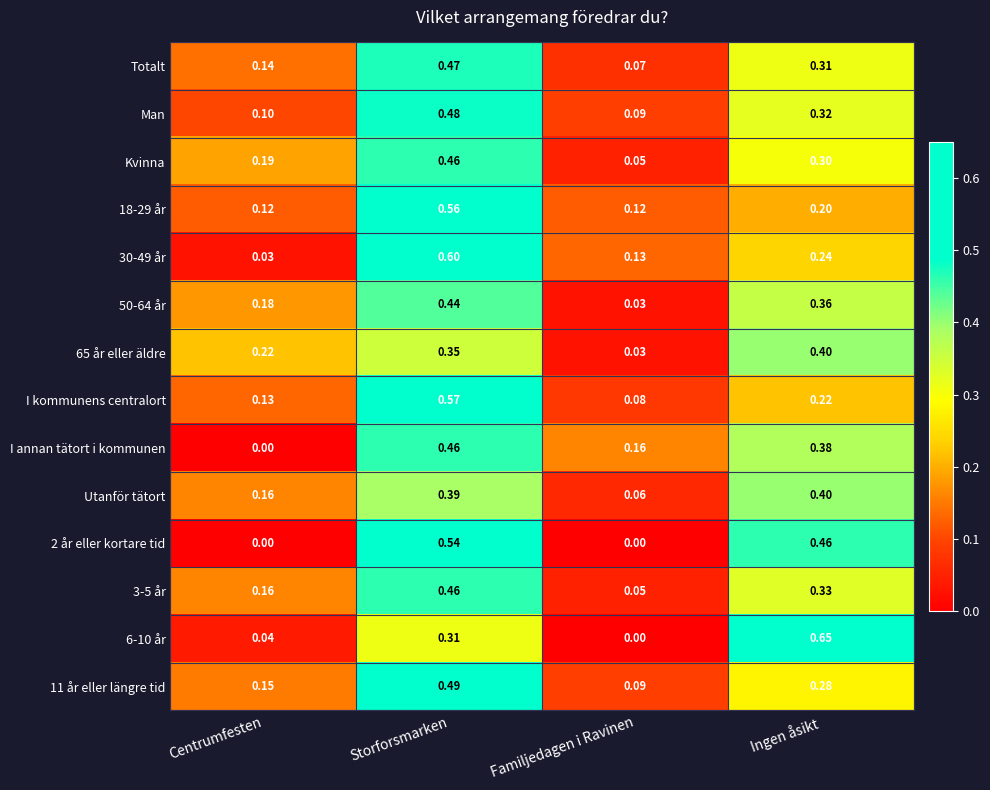

Which category has the lowest value in the 6-10 år series?

Familjedagen i Ravinen